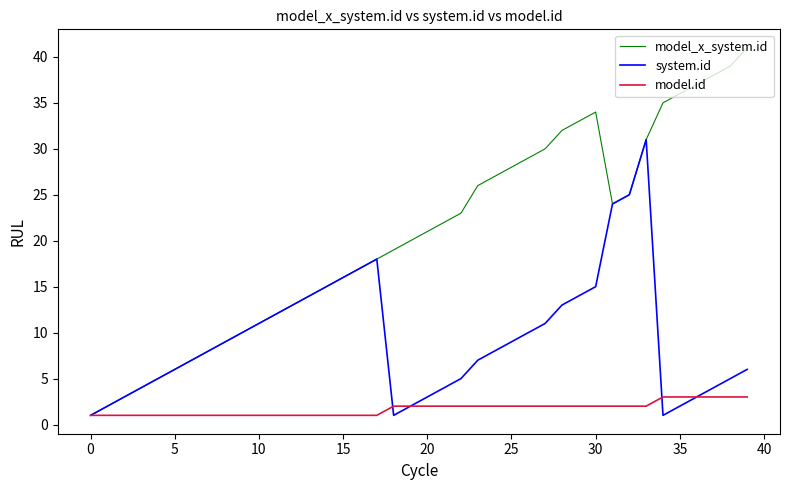

What is the average value of the system.id series?

9